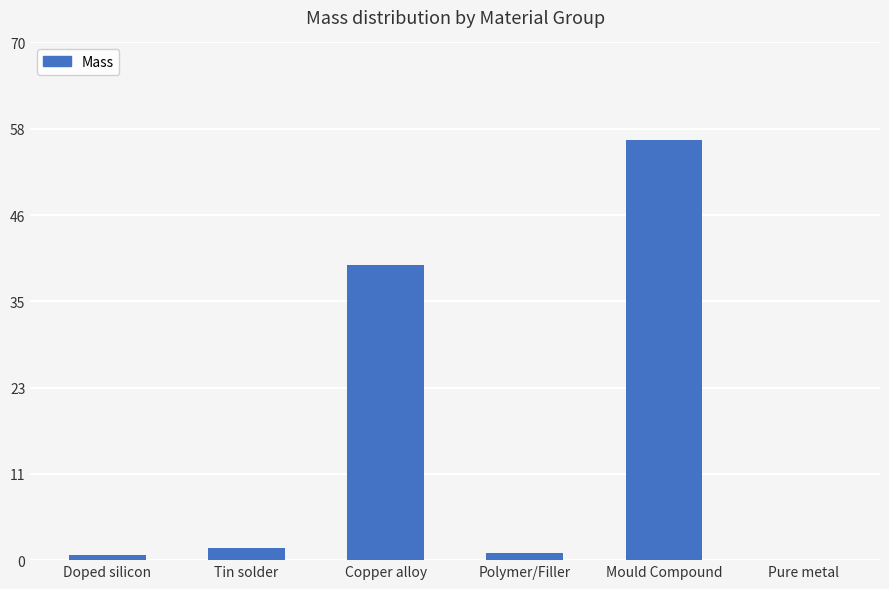

Which category has the highest value across all series?

Mould Compound